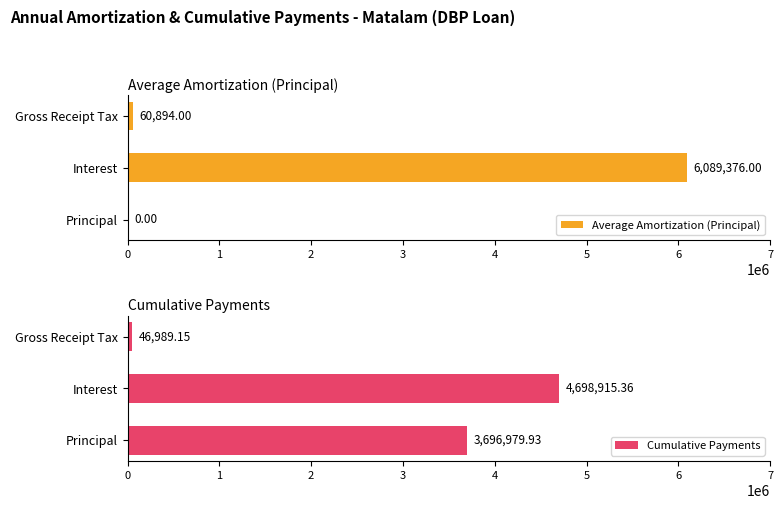

Does the chart contain any negative values?

No